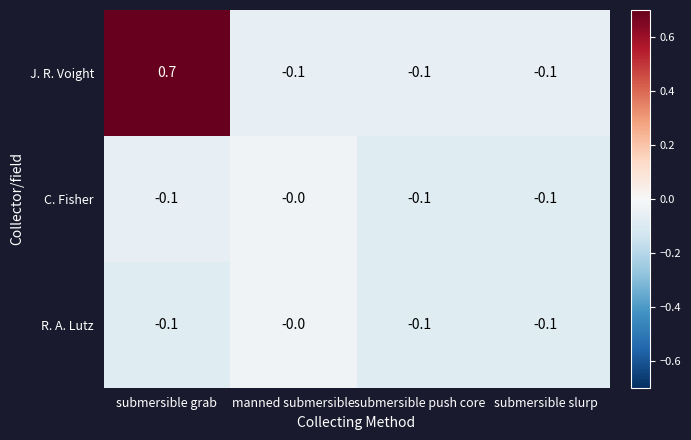

Which series changed the most between submersible grab and submersible slurp?

J. R. Voight